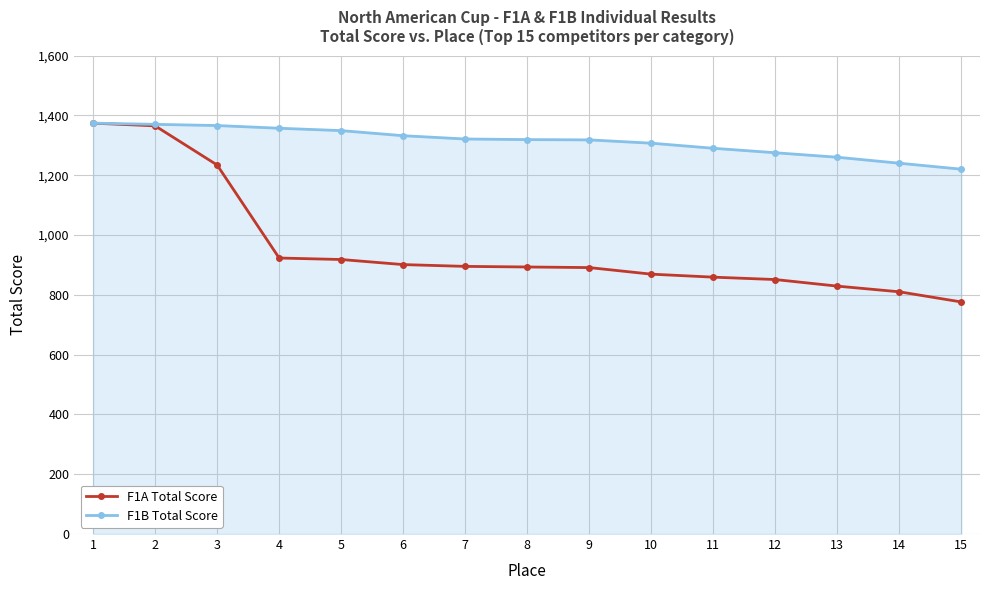

Which series has the largest total across all categories?

F1B Total Score